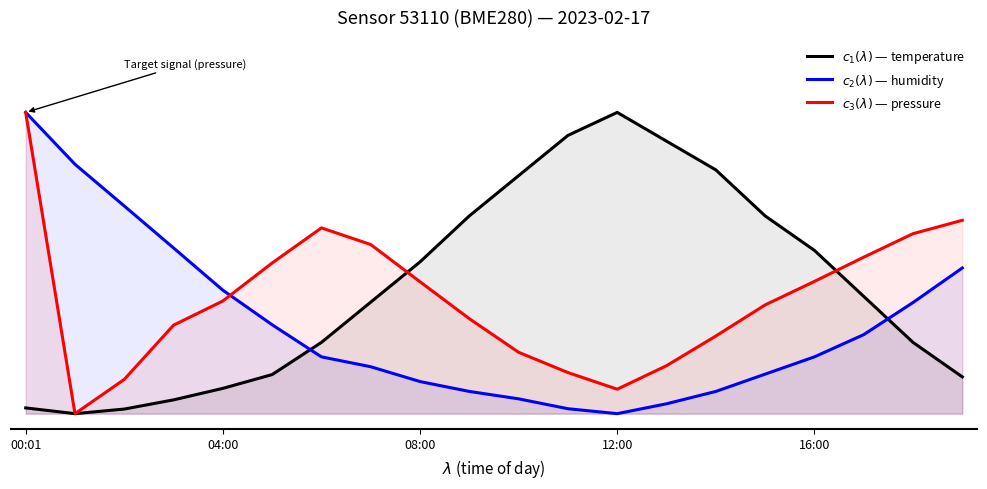

What position from the right is 18?

2